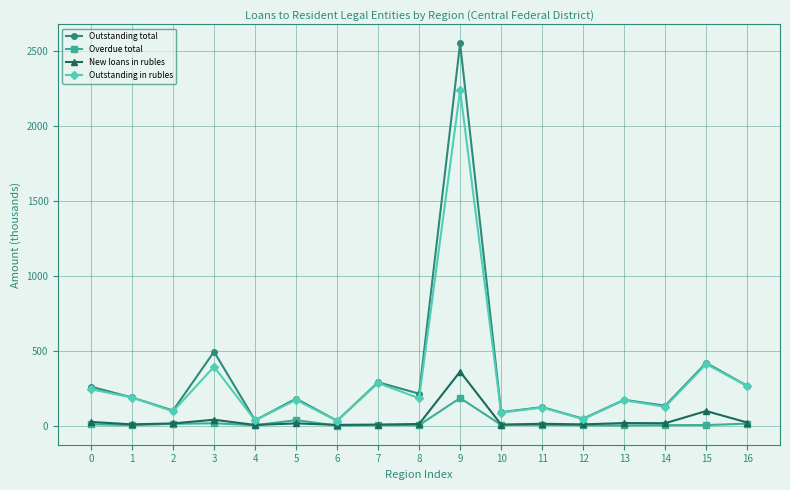

True or false: Outstanding in rubles and New loans in rubles intersect in this chart.

False